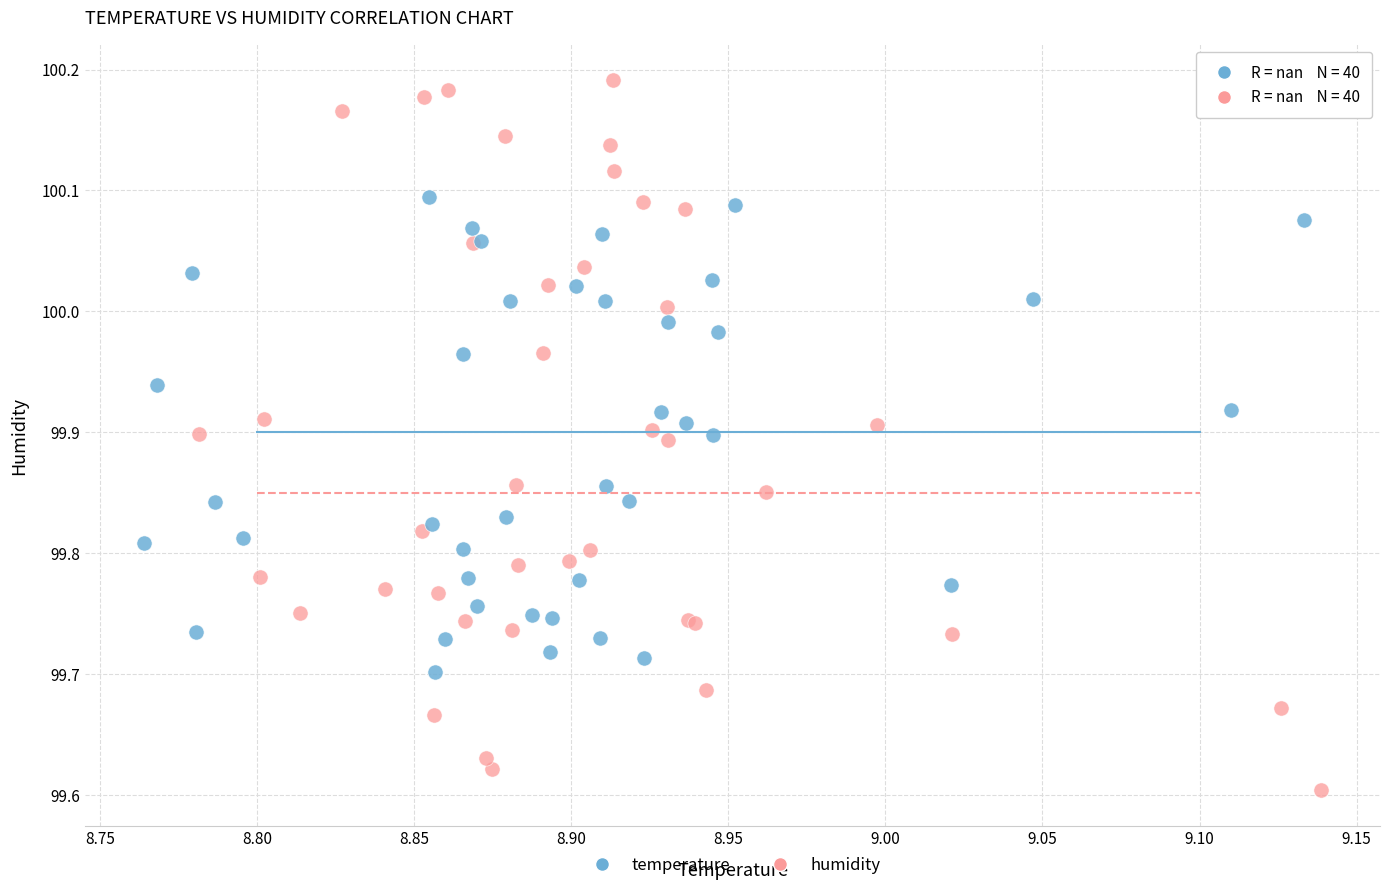

Which series has the widest spread of Y values?

humidity